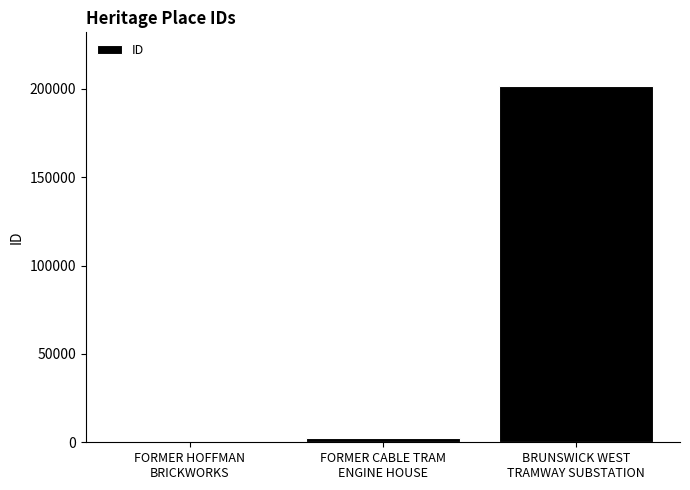

Where is the data nearest to the value 100974?

FORMER CABLE TRAM
ENGINE HOUSE